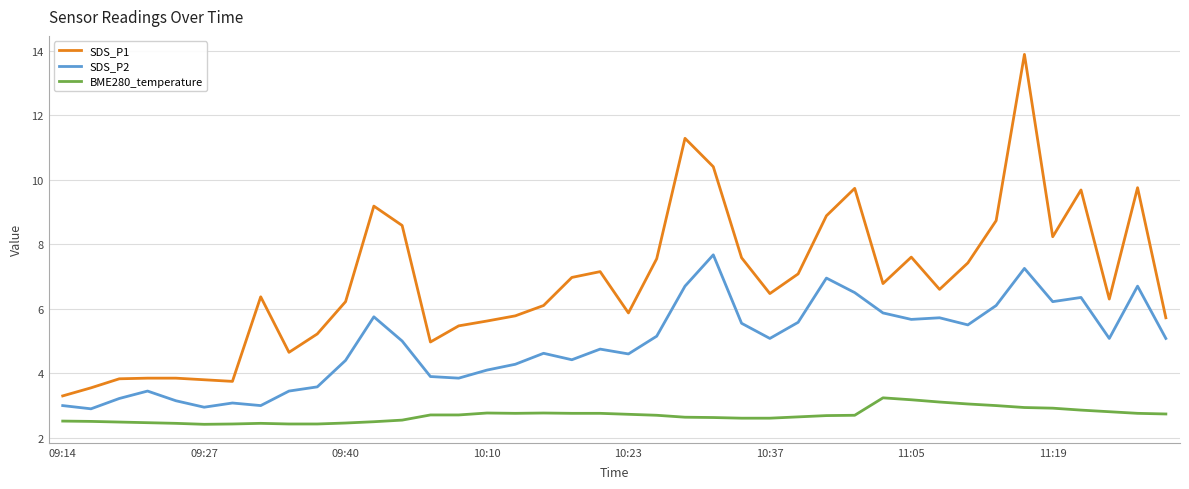

What is the minimum value for SDS_P2?

2.9